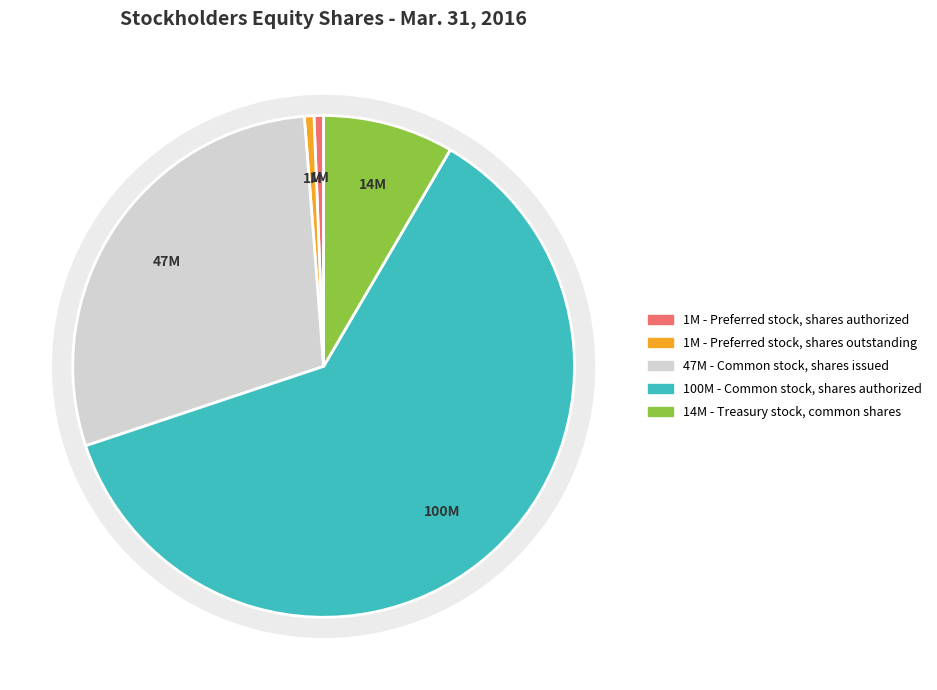

What percentage is the Preferred stock, shares outstanding slice, to the nearest percent?

1%